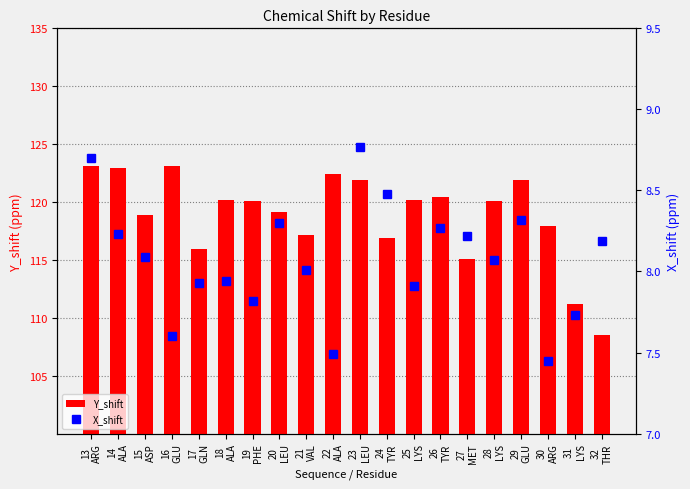

Which series has the largest range (max minus min)?

Y_shift